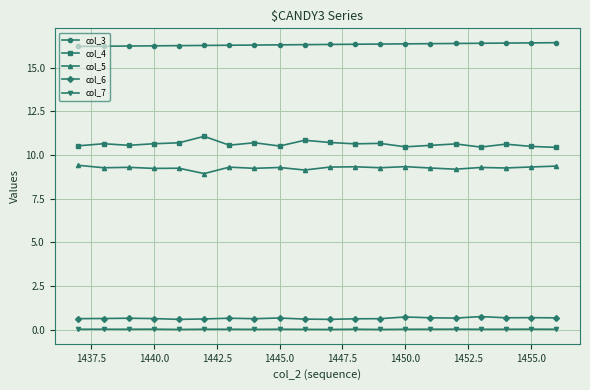

What is the highest value of the col_6 series?

0.8